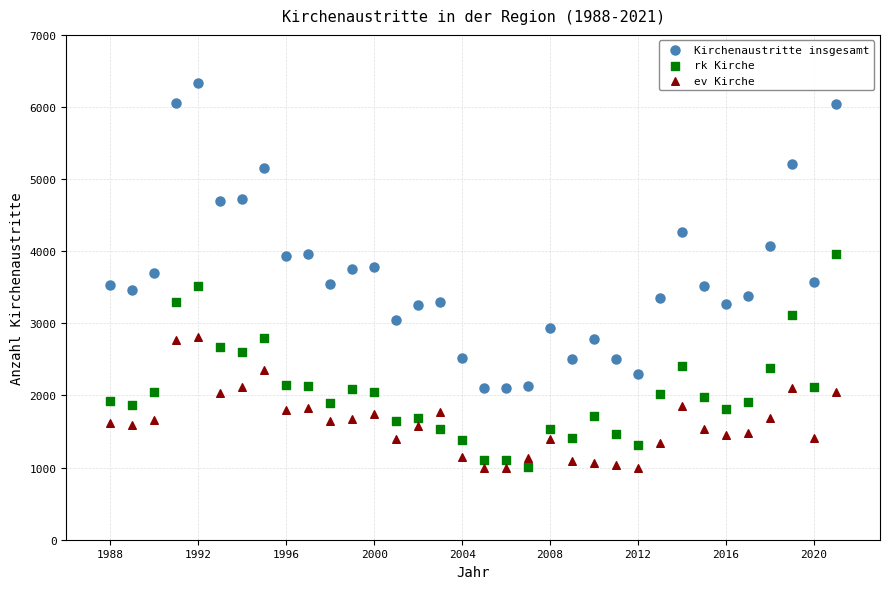

Across all data points, what is the range of X values (max minus min)?

33